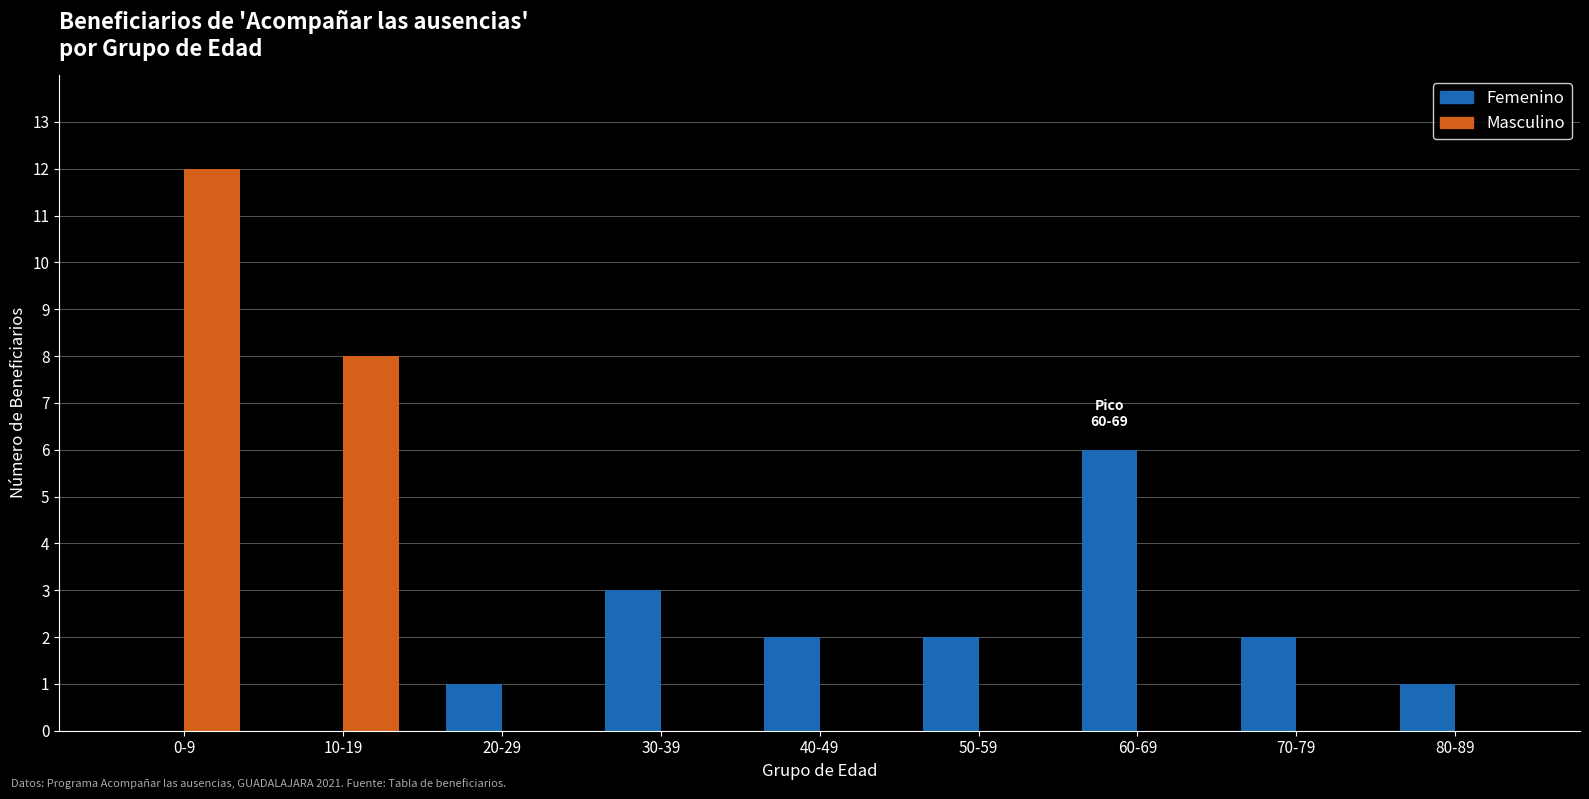

What are all the series names shown in the legend?

Femenino, Masculino